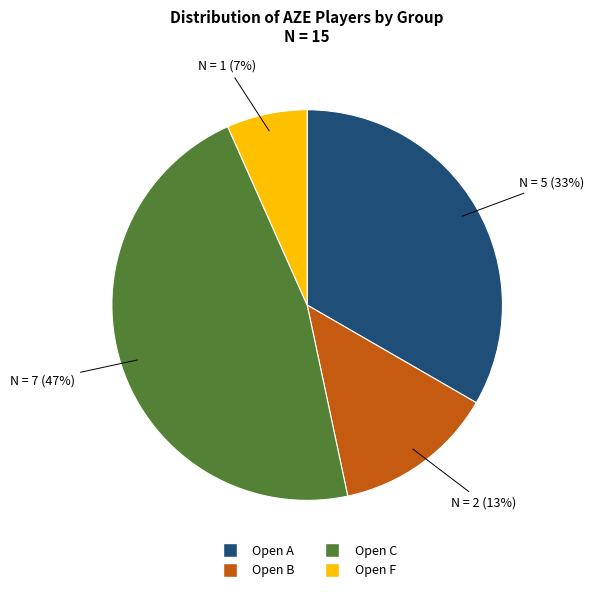

Which has a higher value, Open F or Open A?

Open A